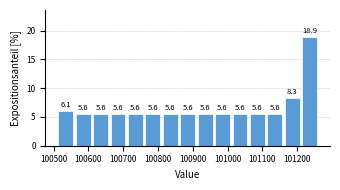

What is the height of the bar covering 101210 to 101260 on the x-axis? The bar edges are not printed on the chart, so give them approximately, as read against the axis.

18.9